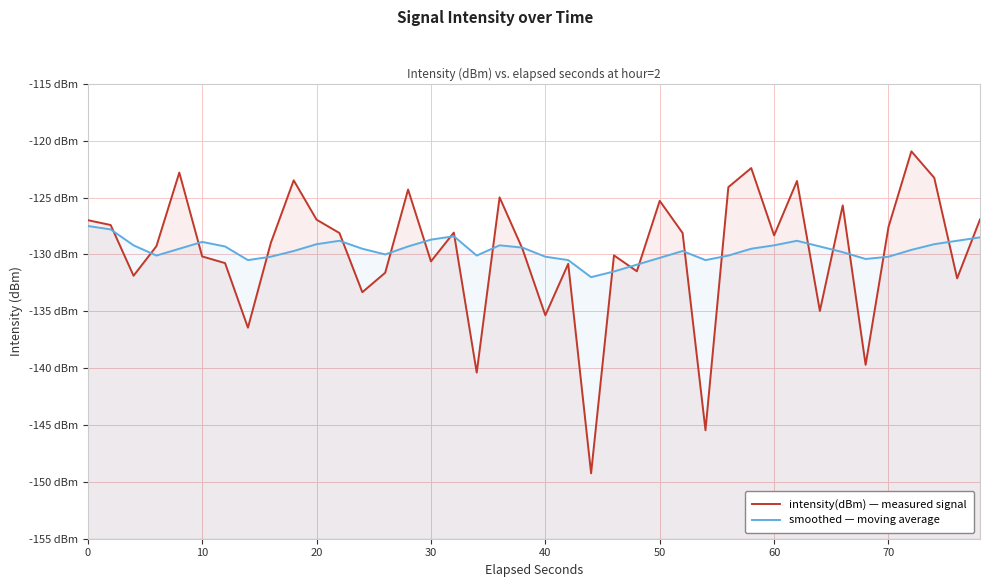

How many values in the intensity(dBm) — measured signal series are below -128?

24